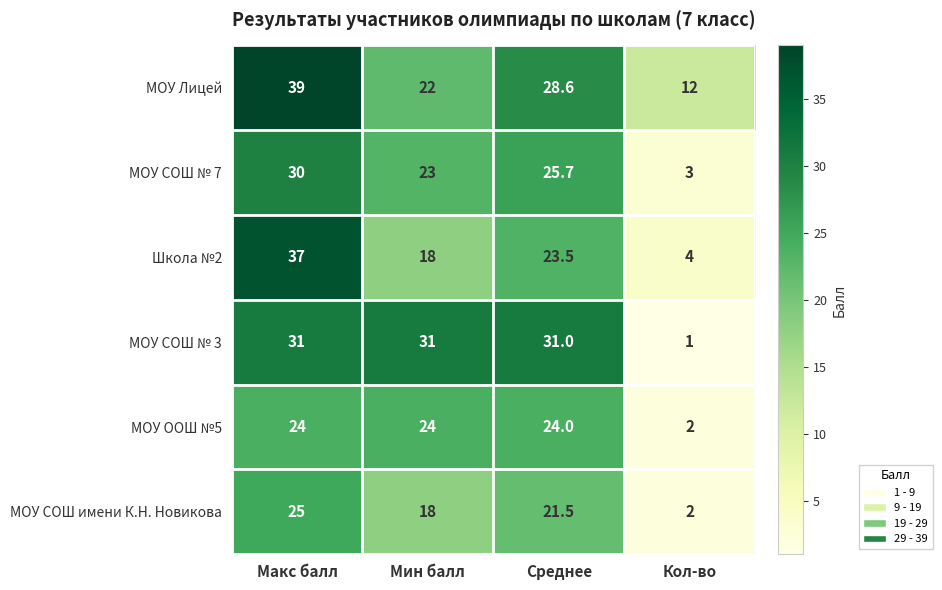

Which label corresponds to the largest value in the chart?

Макс балл